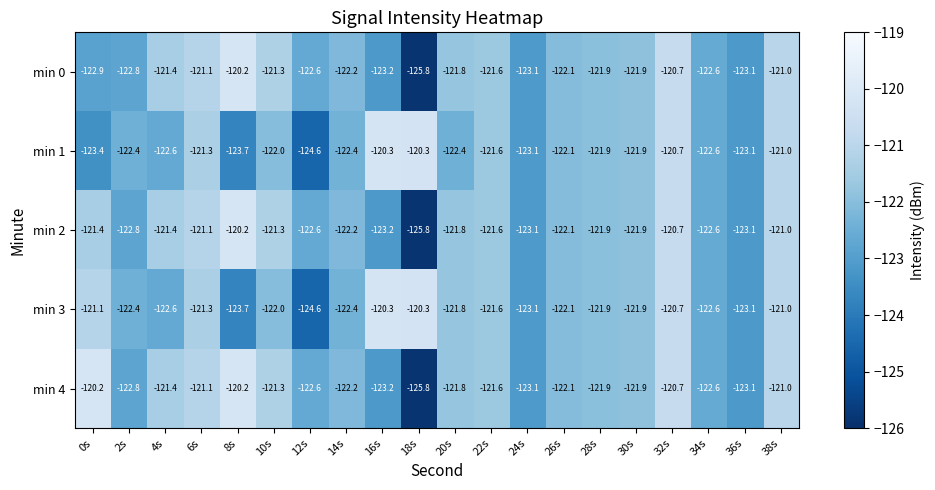

What value does the min 0 series have at 36s?

-123.1